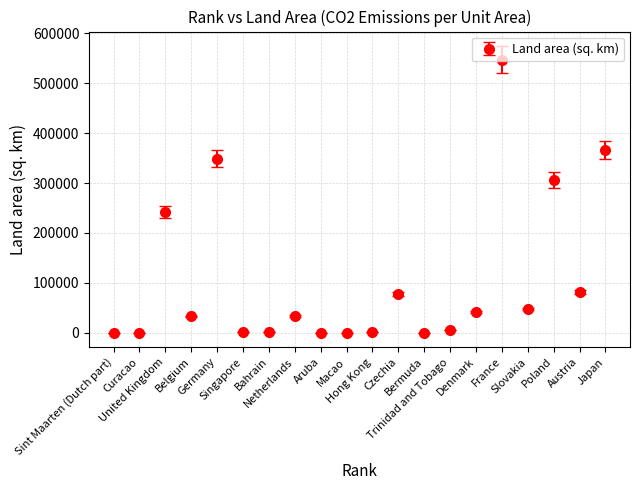

True or false: there are more than 2 points higher than both neighbors.

True